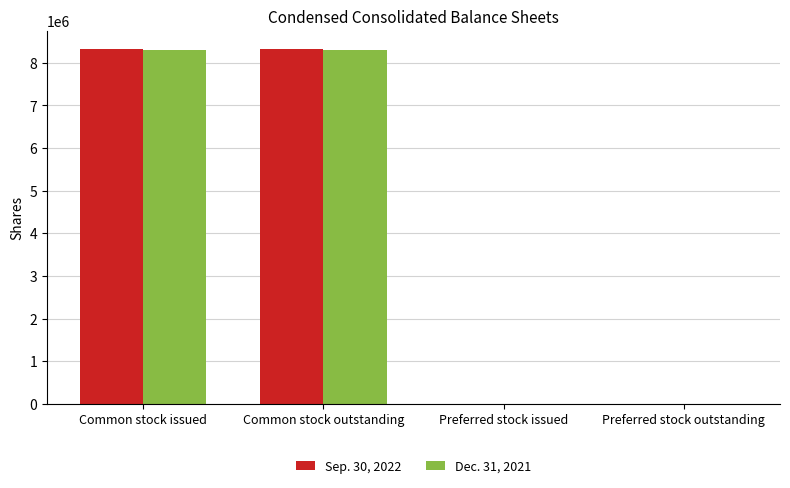

True or false: Sep. 30, 2022 has a value of 8335606 at Common stock outstanding.

True